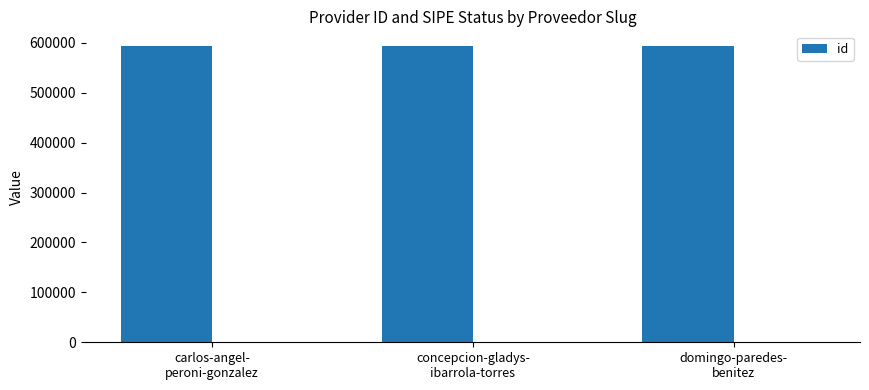

What is the change in value from carlos-angel-
peroni-gonzalez to concepcion-gladys-
ibarrola-torres?

-1